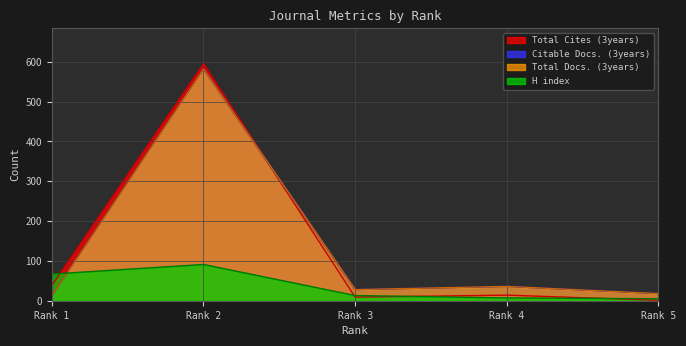

What is the difference between the Citable Docs. (3years) values at Rank 3 and Rank 2?

554